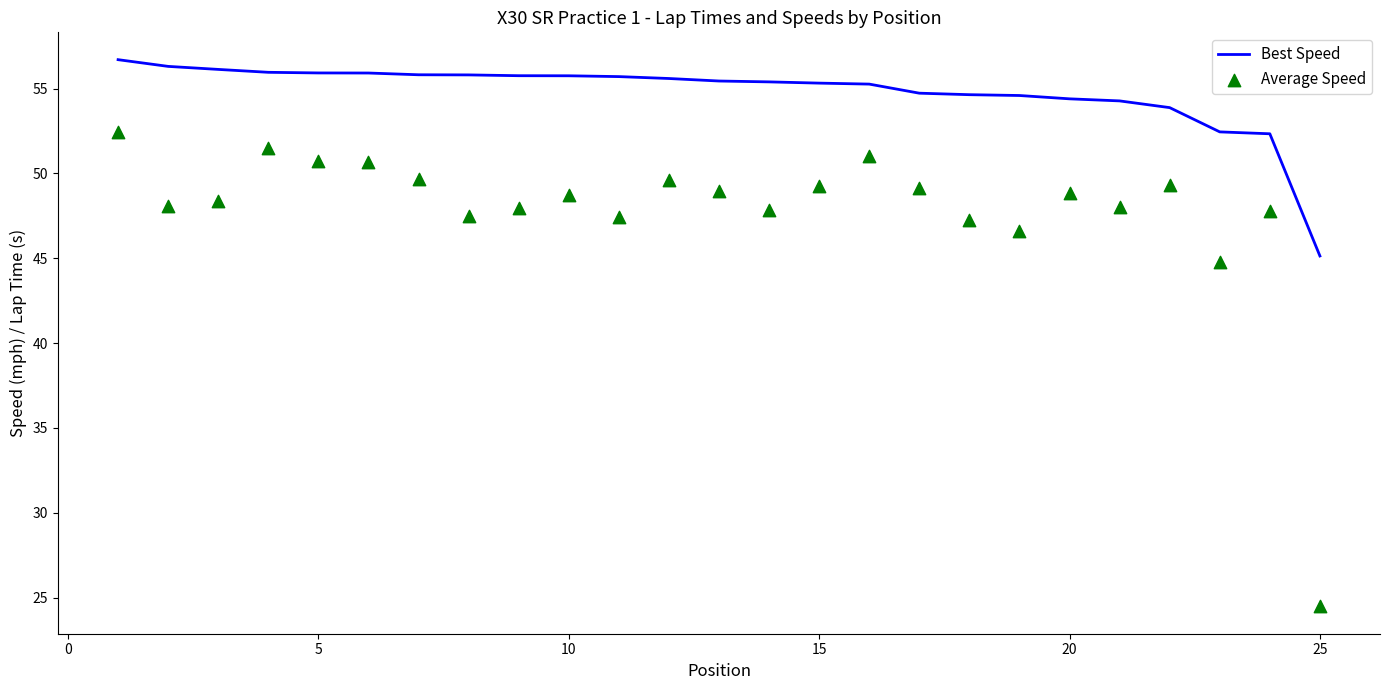

Which series contains the highest Y value?

Best Speed